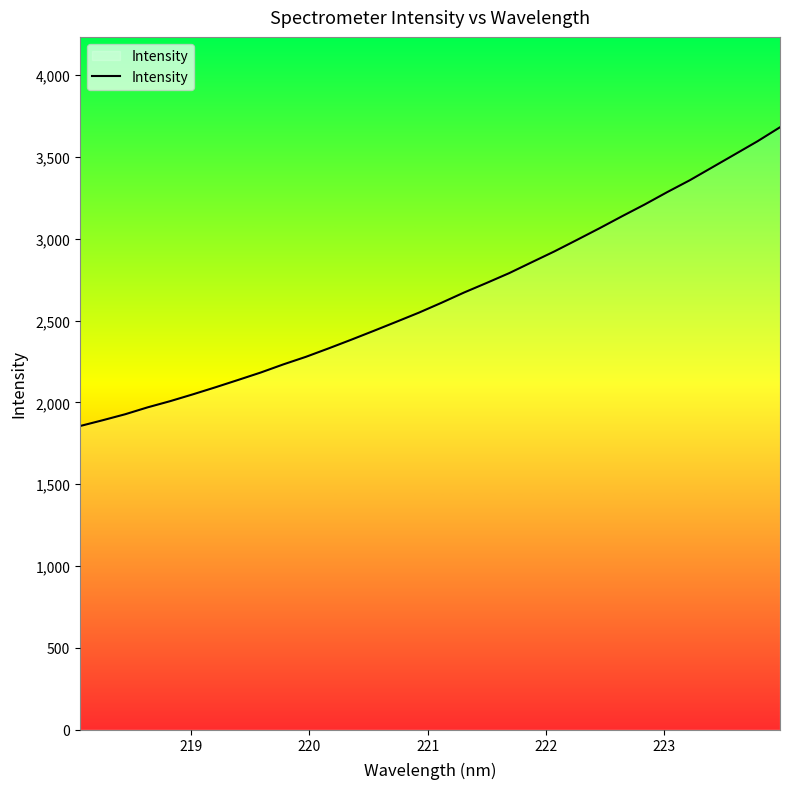

How many lines are shown in the chart?

1